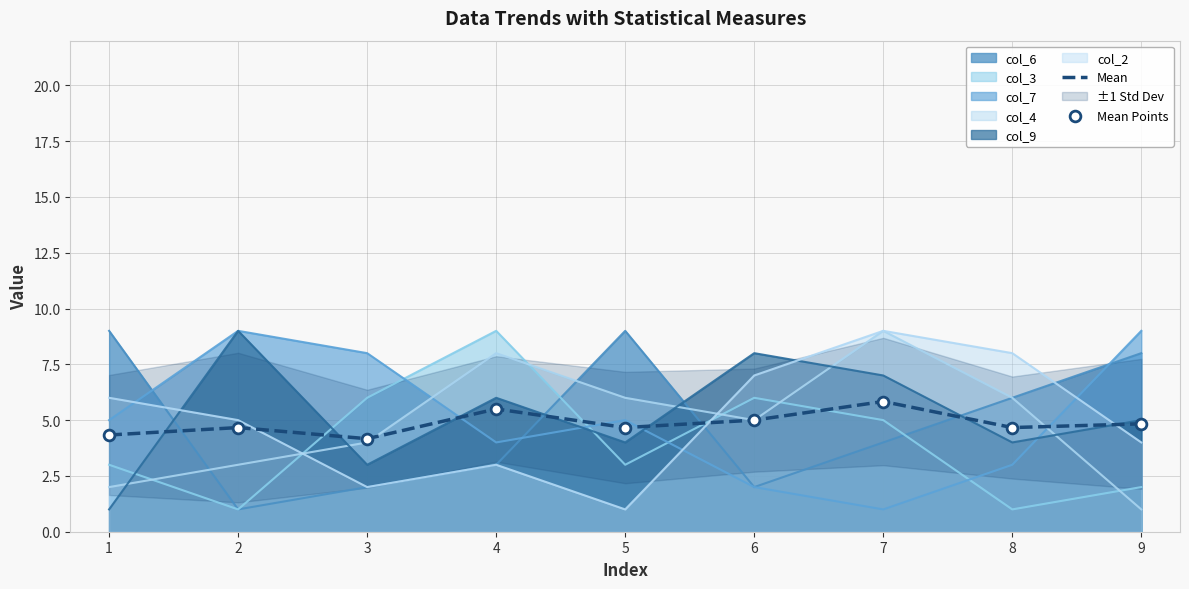

At how many categories does at least one series exceed 4?

9